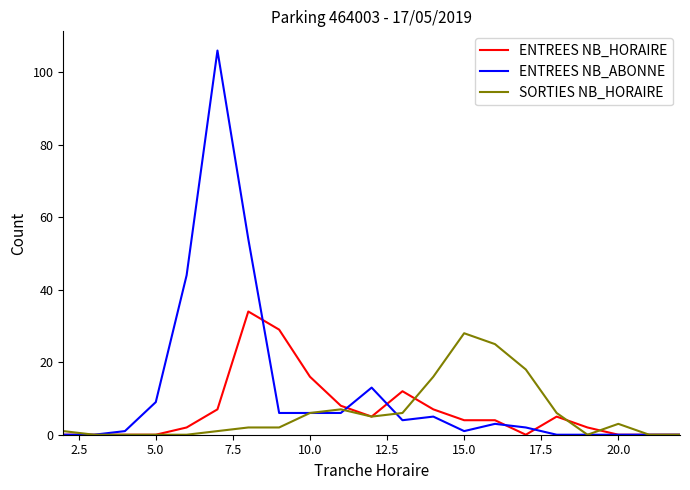

List the series in order of their peak value, lowest first.

SORTIES NB_HORAIRE, ENTREES NB_HORAIRE, ENTREES NB_ABONNE